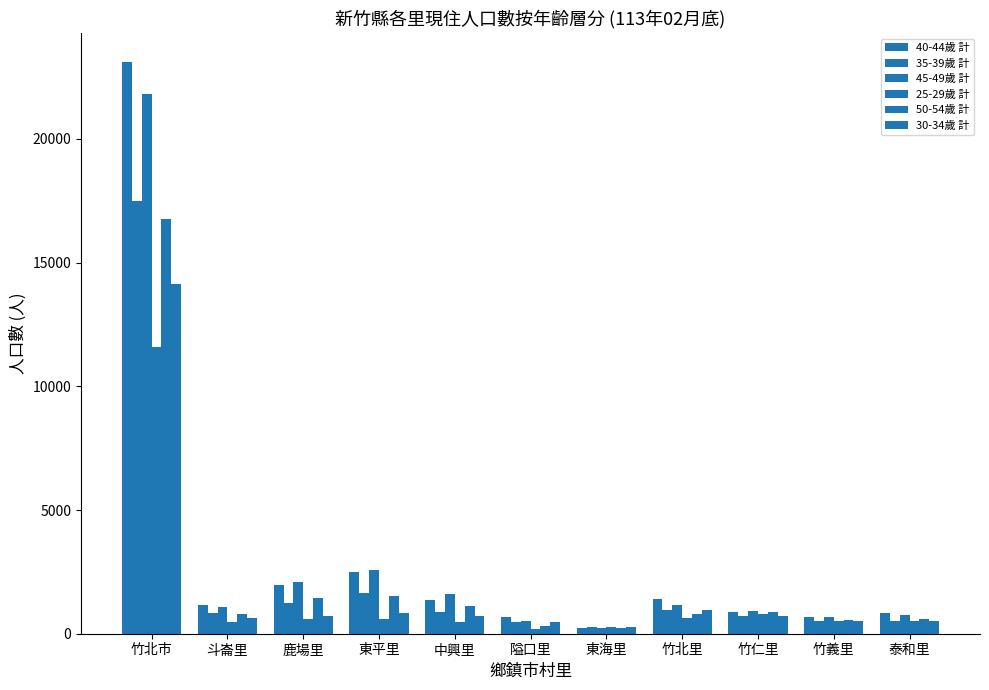

Which series changed the most between 東平里 and 竹仁里?

45-49歲 計